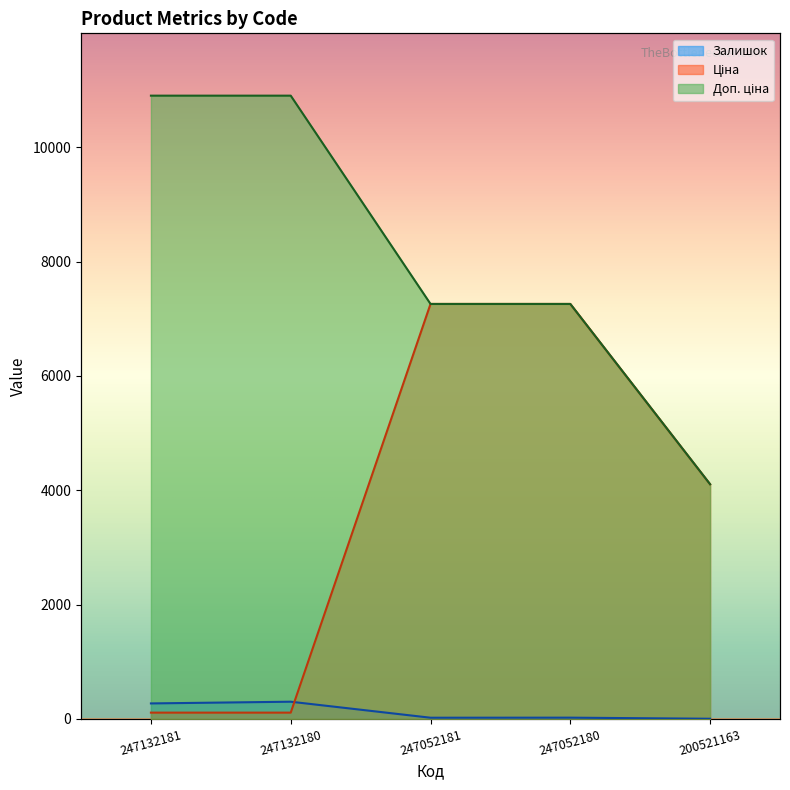

What is the difference between the highest and lowest values at 247052180?

7237.9